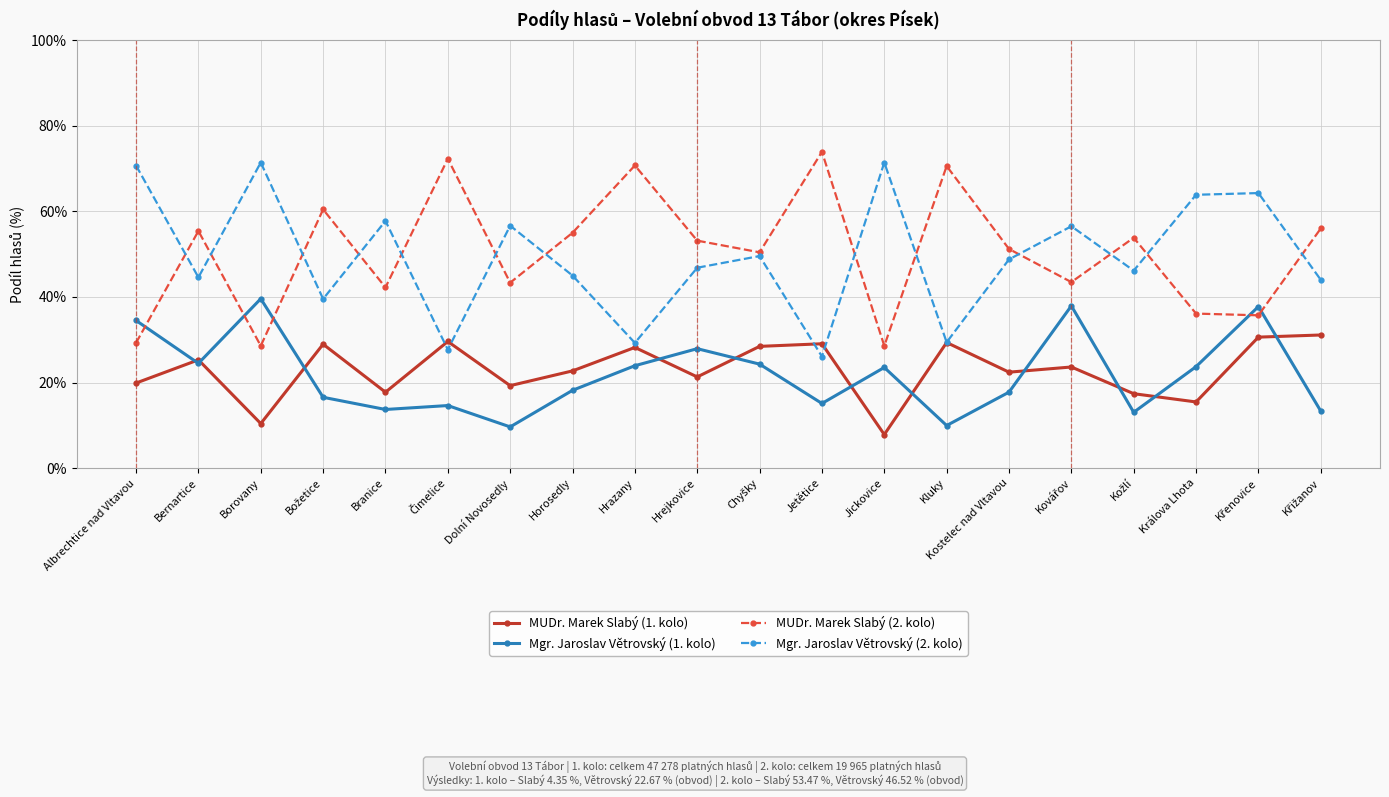

What is the label of the 6th point from the right?

Kostelec nad Vltavou